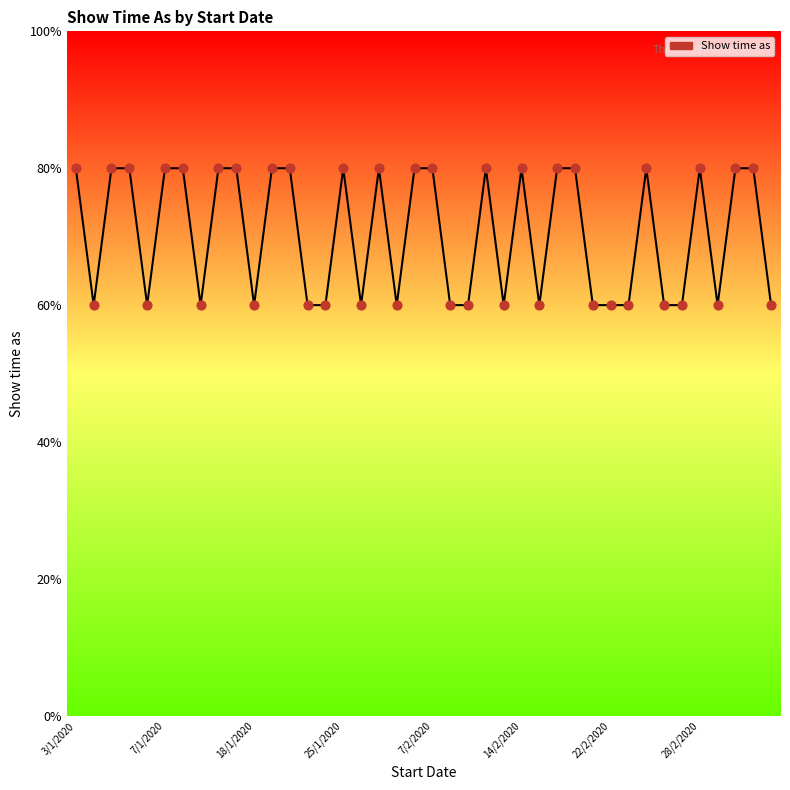

Is this an area chart (filled region under the line)?

No